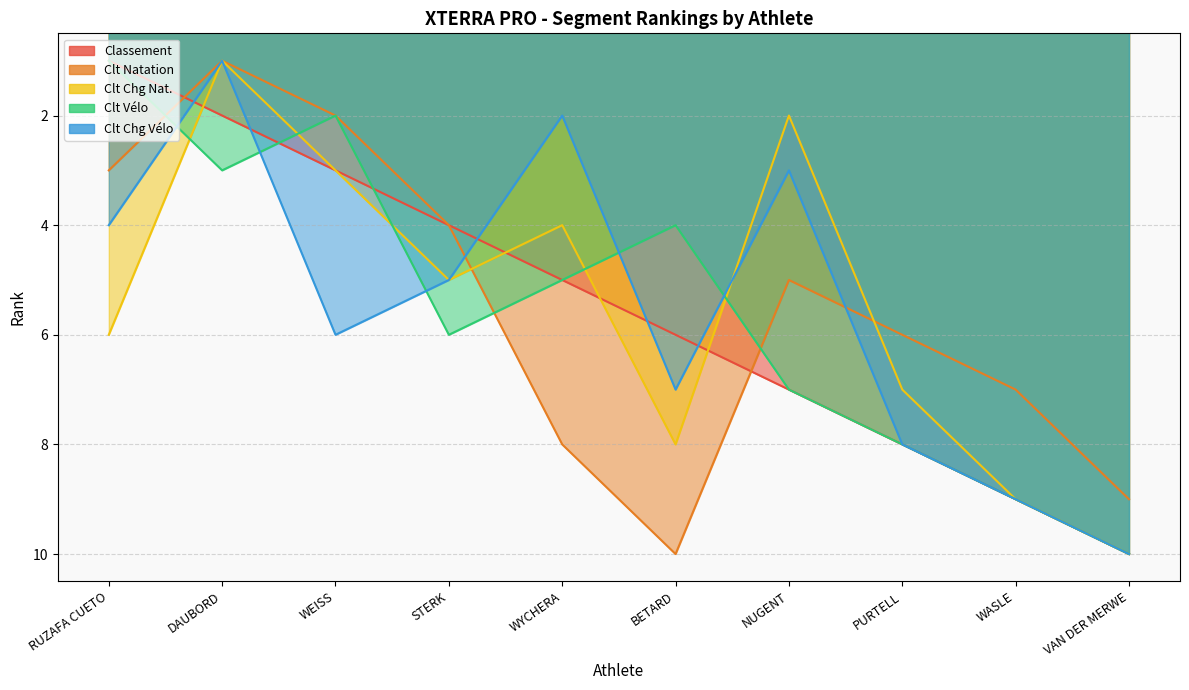

What is the value of the Clt Chg Nat. point at the 6th from the left?

8